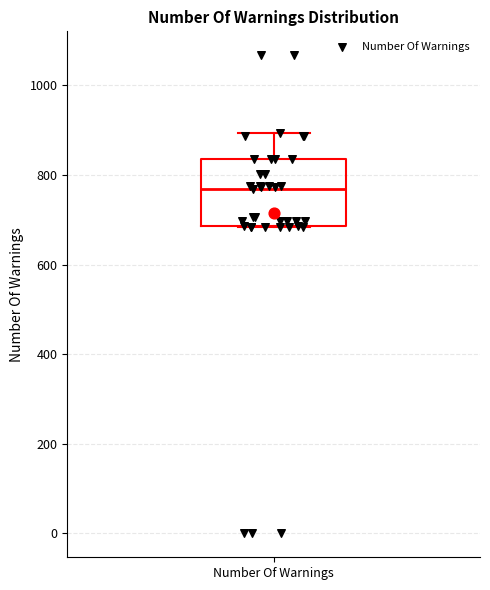

Where is the lower edge of the box for Number Of Warnings on the y-axis? The values are not printed on the chart, so give them approximately, as read against the axis.

680